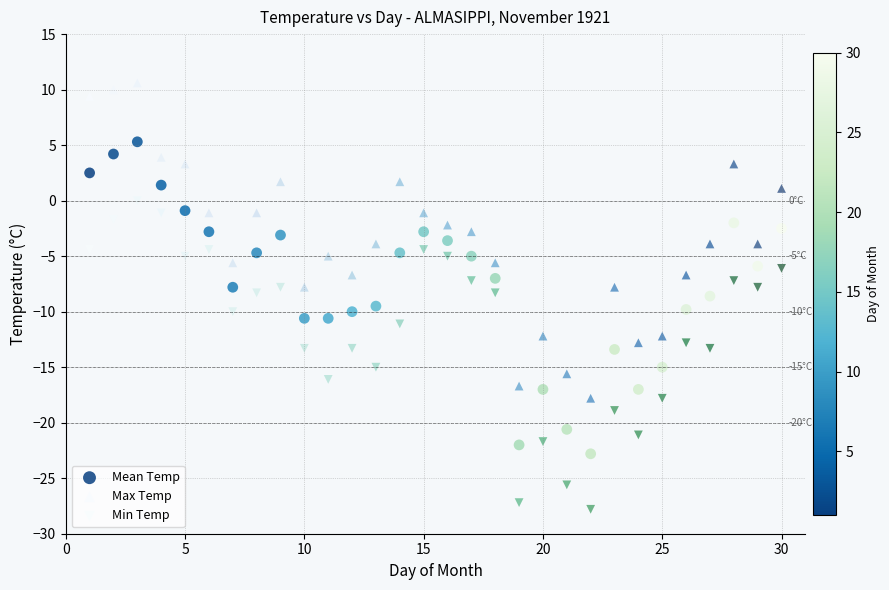

Across all data points, what is the range of X values (max minus min)?

29.0